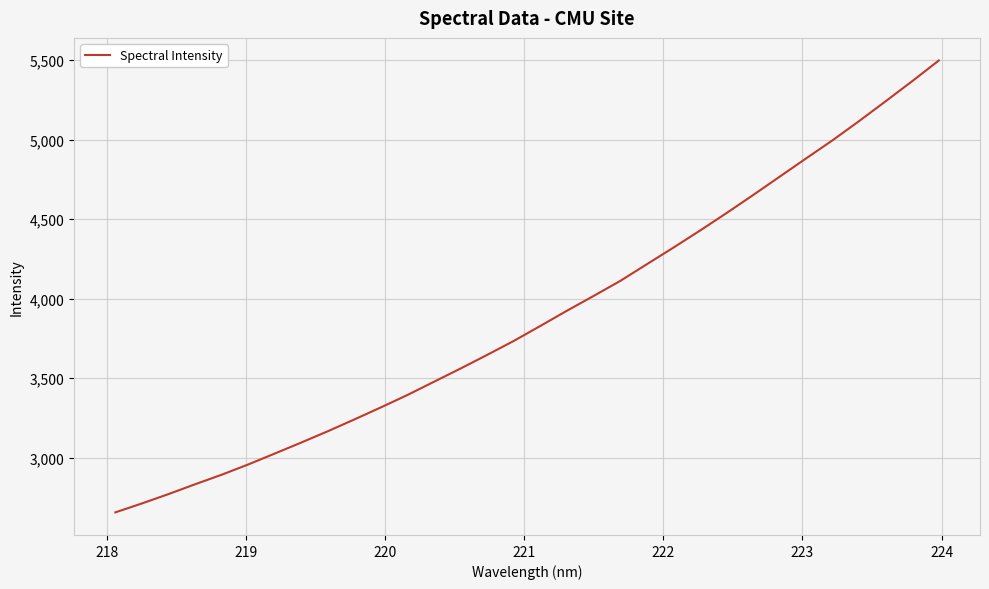

How many series are shown in this chart?

1